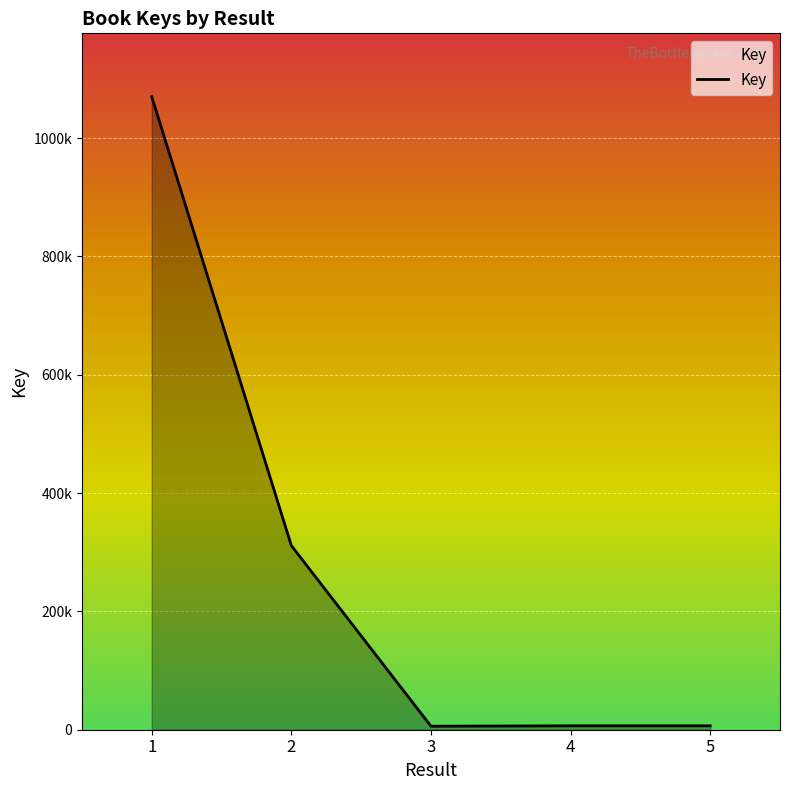

What is the minimum value shown in the chart?

5973